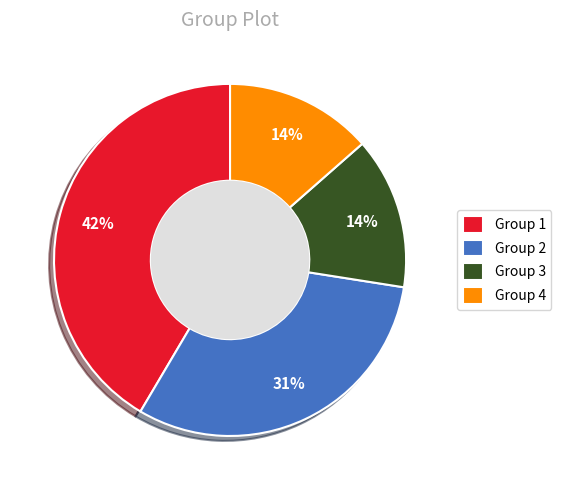

Combined, do Group 2 and Group 1 account for over 50%?

Yes